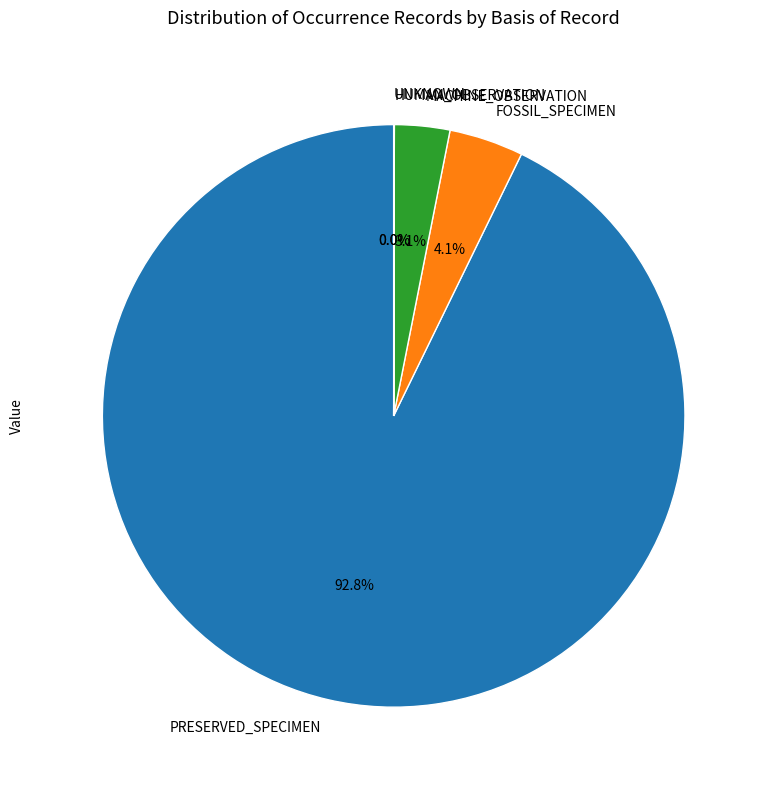

Between FOSSIL_SPECIMEN and PRESERVED_SPECIMEN, which is larger?

PRESERVED_SPECIMEN